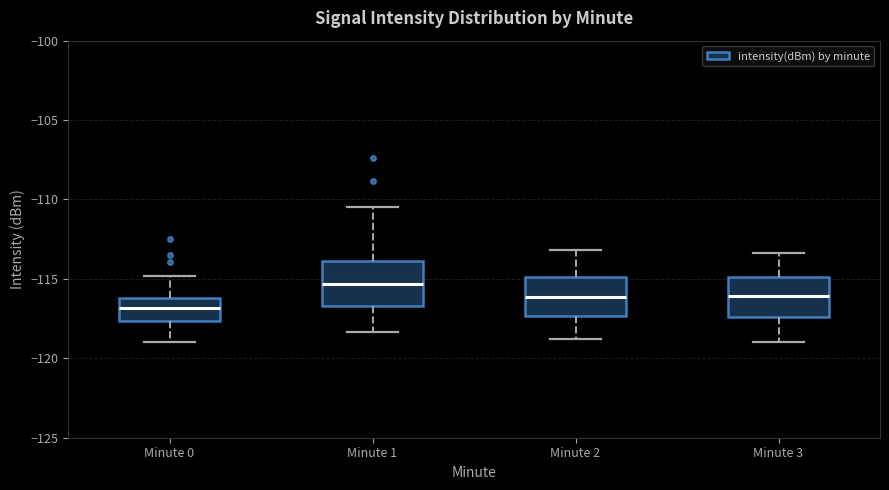

Reading left to right, transcribe this box plot: for each box, give where its median line is, the range the box spans, and where its two whiskers end, as read against the y-axis. The values are not printed on the chart, so give them approximately, as read against the axis.

Minute 0: median -117.0, box -117.5 to -116.0, whiskers -119.0 to -115.0
Minute 1: median -115.5, box -116.5 to -114.0, whiskers -118.5 to -110.5
Minute 2: median -116.0, box -117.5 to -115.0, whiskers -119.0 to -113.0
Minute 3: median -116.0, box -117.5 to -115.0, whiskers -119.0 to -113.5